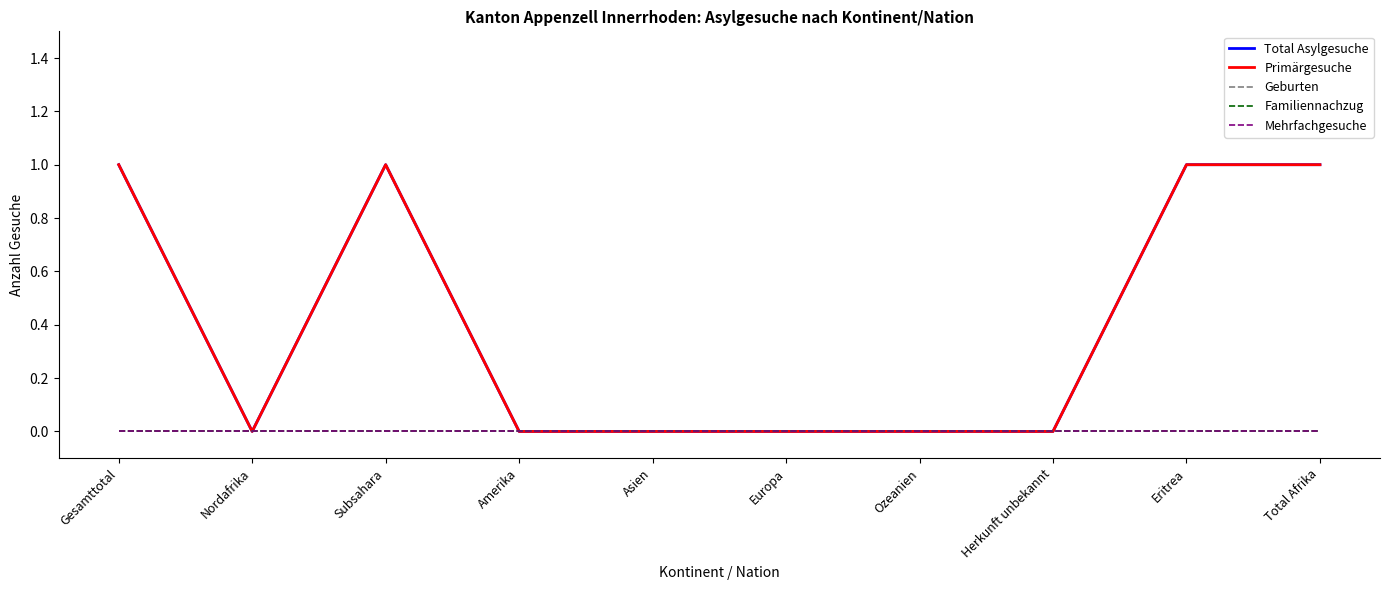

True or false: Familiennachzug and Geburten intersect in this chart.

False